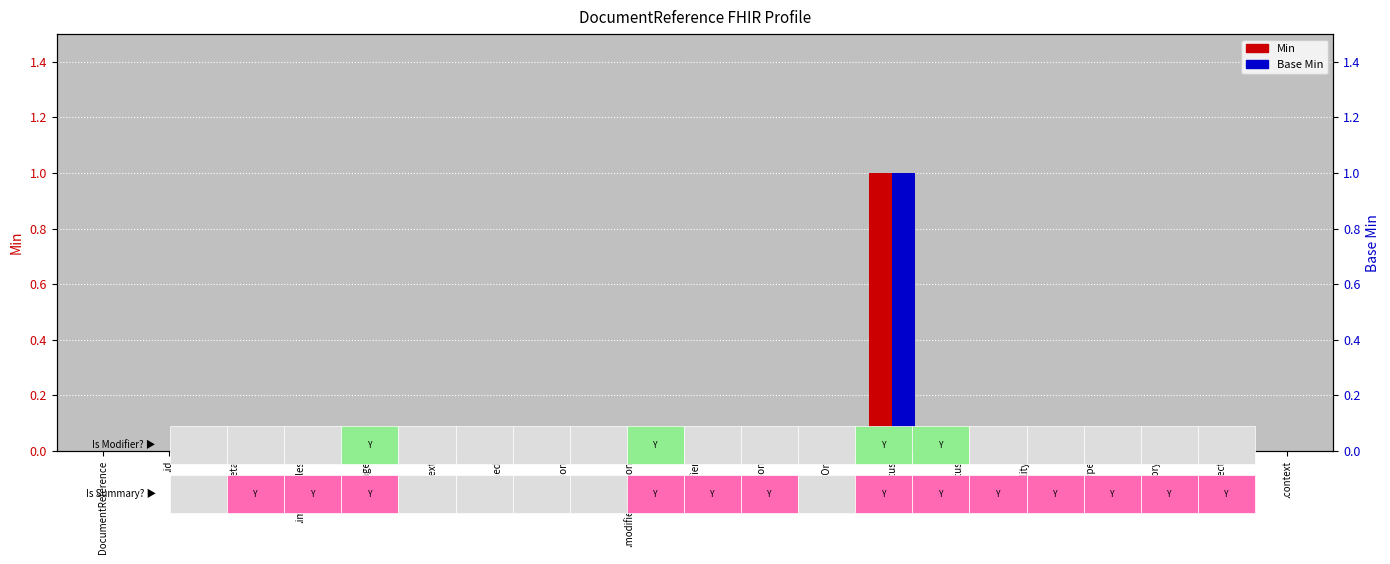

True or false: Min has a value of 0 at .text.

True